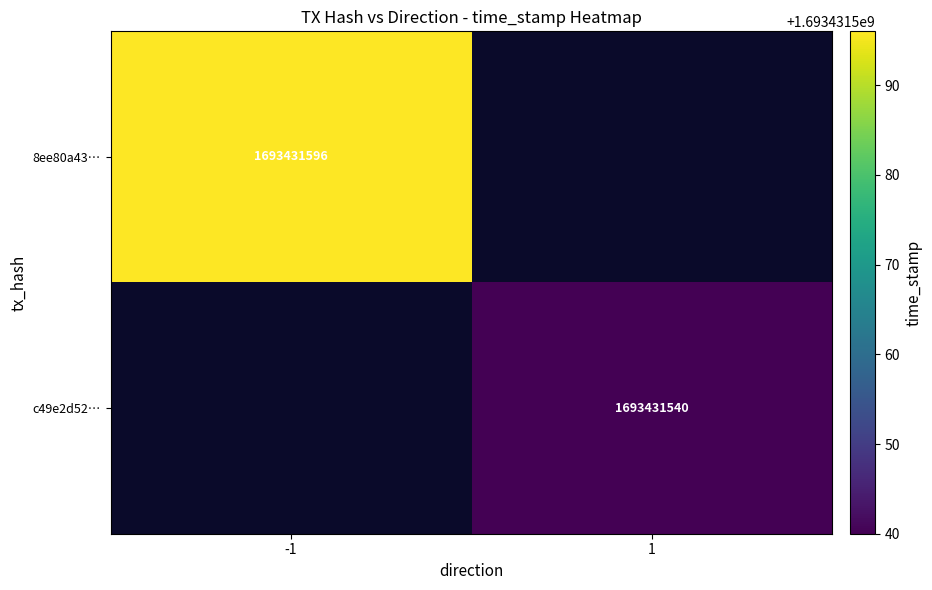

Between 0 and 1, which series saw the biggest shift?

8ee80a434a0f5dcd69f690d74462d50baa5c837